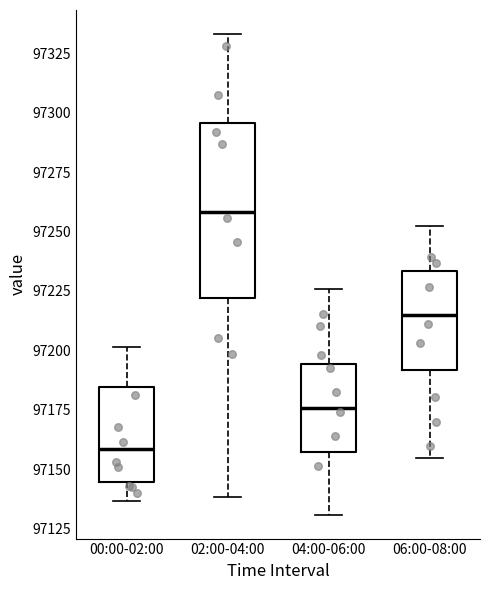

Reading left to right, read every box against the y-axis: the position of its median line, the range the box covers, and the ends of its whiskers. The values are not printed on the chart, so give them approximately, as read against the axis.

00:00-02:00: median 97160, box 97145 to 97185, whiskers 97135 to 97200
02:00-04:00: median 97260, box 97220 to 97295, whiskers 97140 to 97335
04:00-06:00: median 97175, box 97155 to 97195, whiskers 97130 to 97225
06:00-08:00: median 97215, box 97190 to 97235, whiskers 97155 to 97250